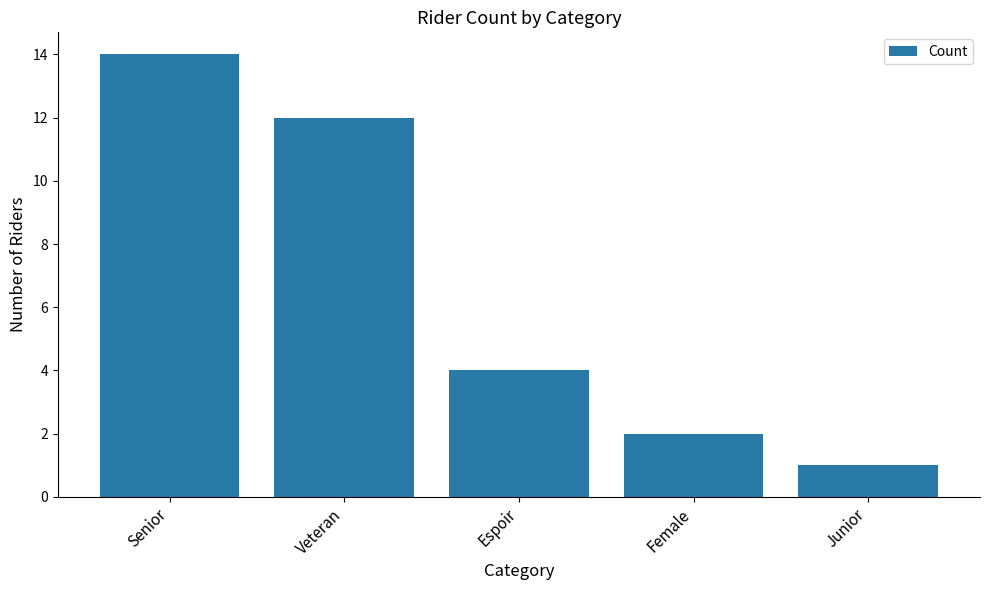

Where is the data nearest to the value 7?

Espoir